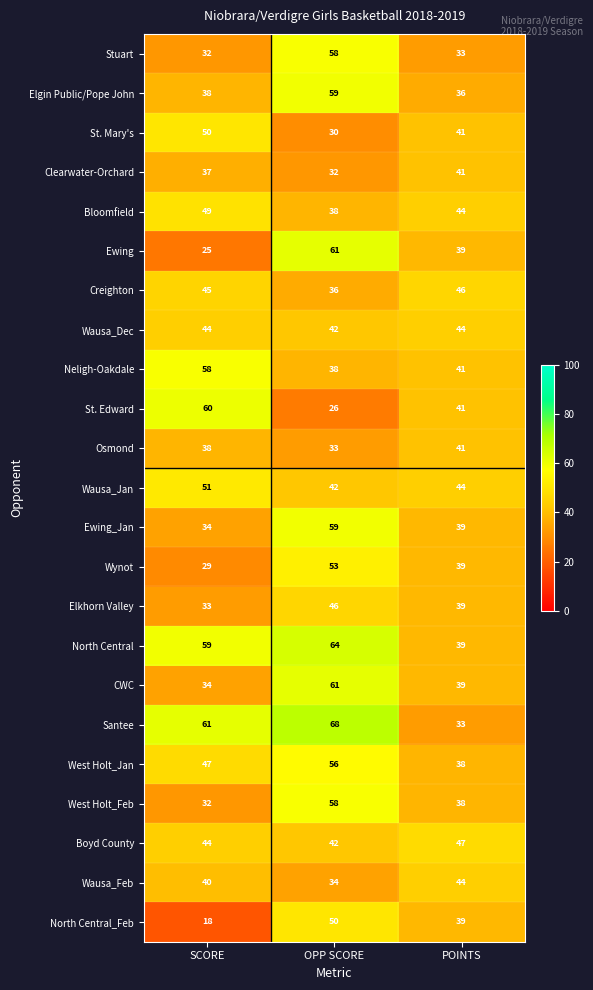

What is the sum of all Ewing values?

125